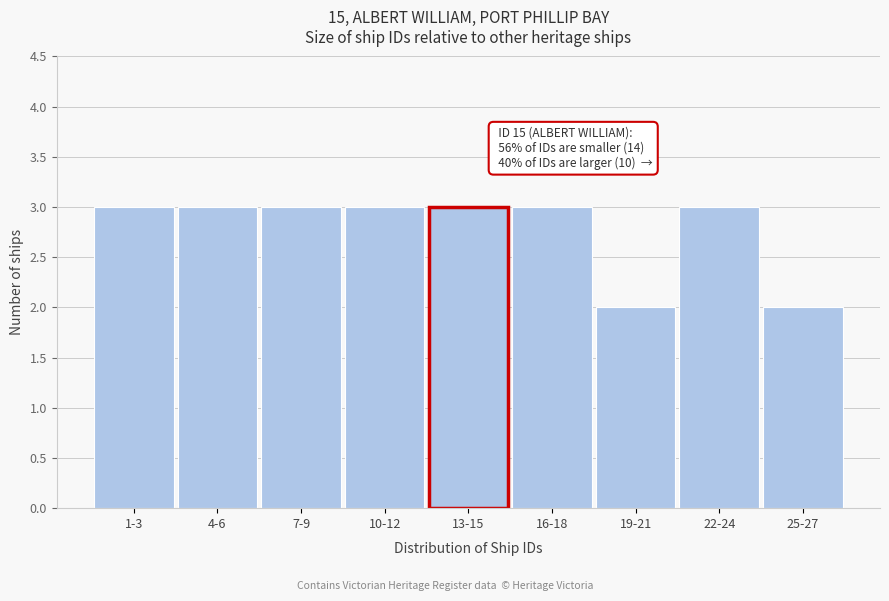

Reading left to right, what are all the values shown in this chart?

1-3=3	4-6=3	7-9=3	10-12=3	13-15=3	16-18=3	19-21=2	22-24=3	25-27=2